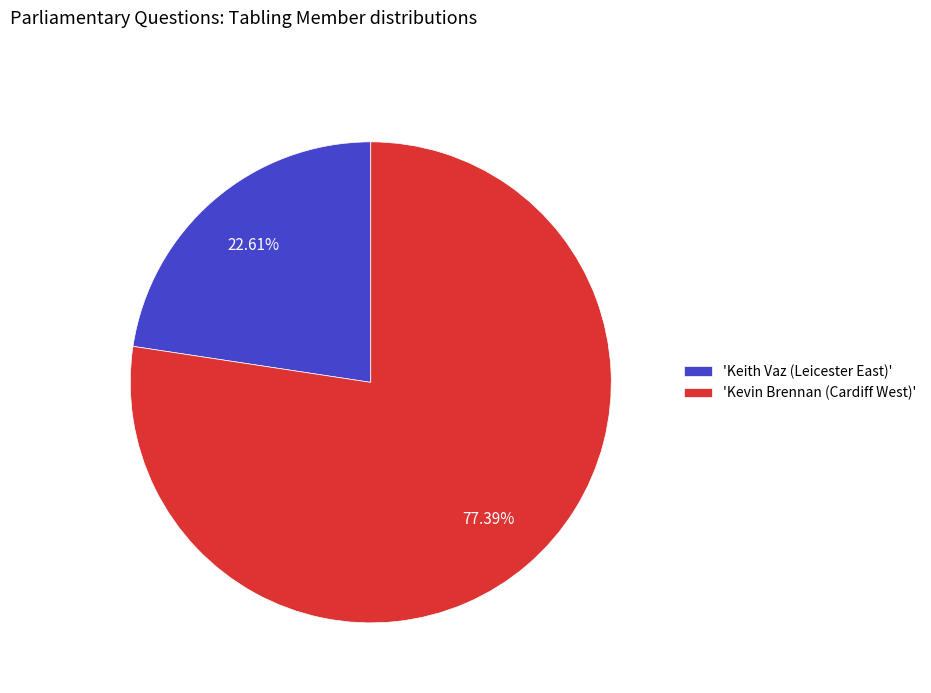

Is the sum of 'Kevin Brennan (Cardiff West)' and 'Keith Vaz (Leicester East)' greater than half?

Yes